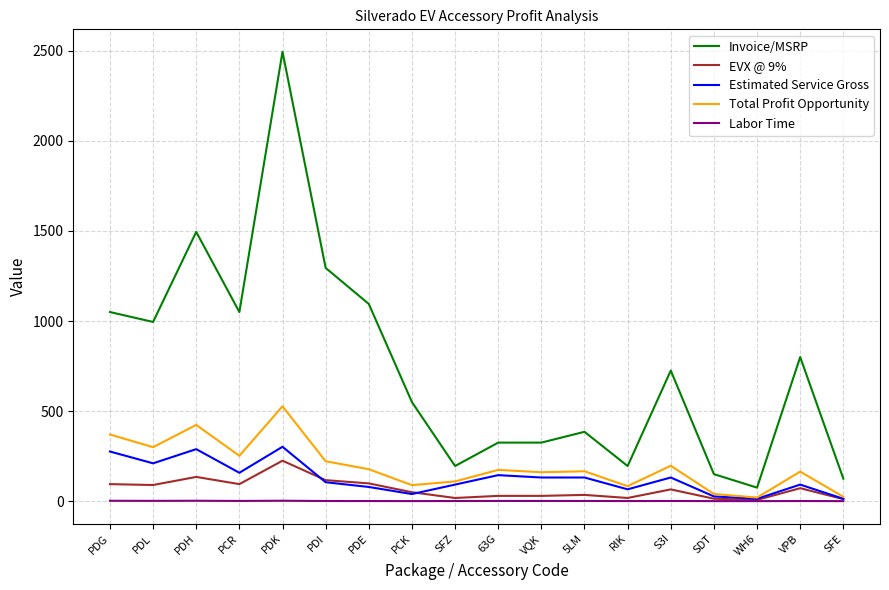

The value of Invoice/MSRP at PCK is 550.0. True or false?

True